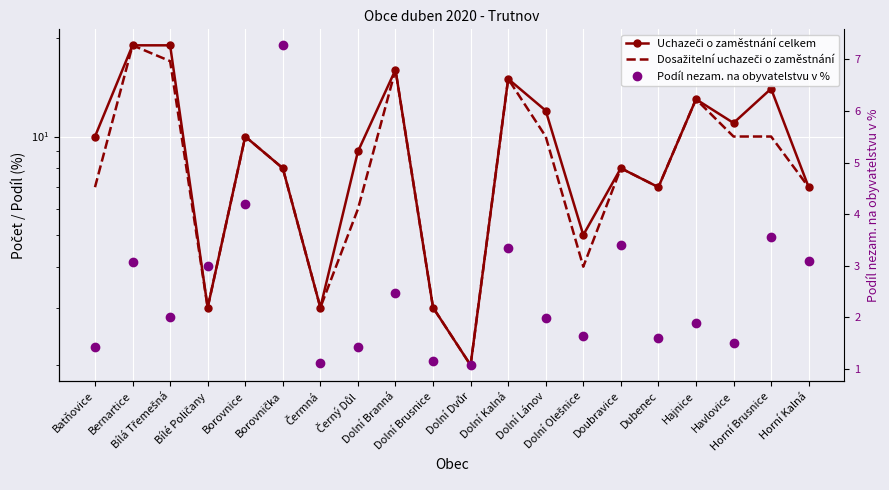

What position from the right is Horní Brusnice?

2